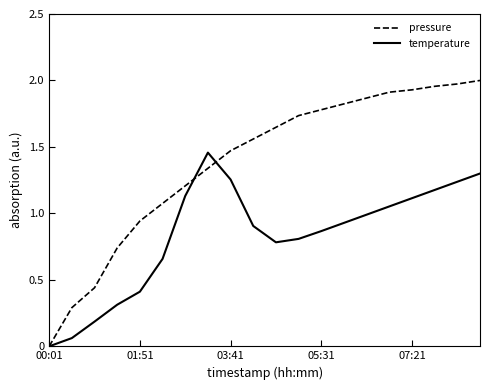

True or false: pressure has more than 2 interior local peaks.

False